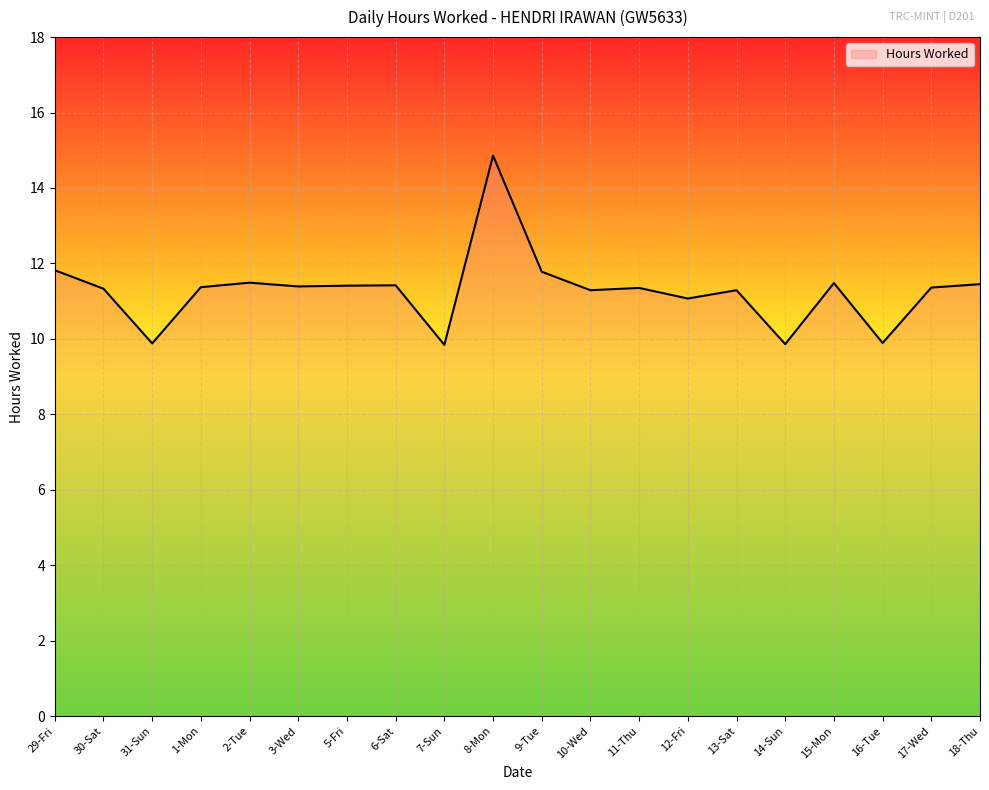

True or false: the data shows 11.3 at 13-Sat.

True